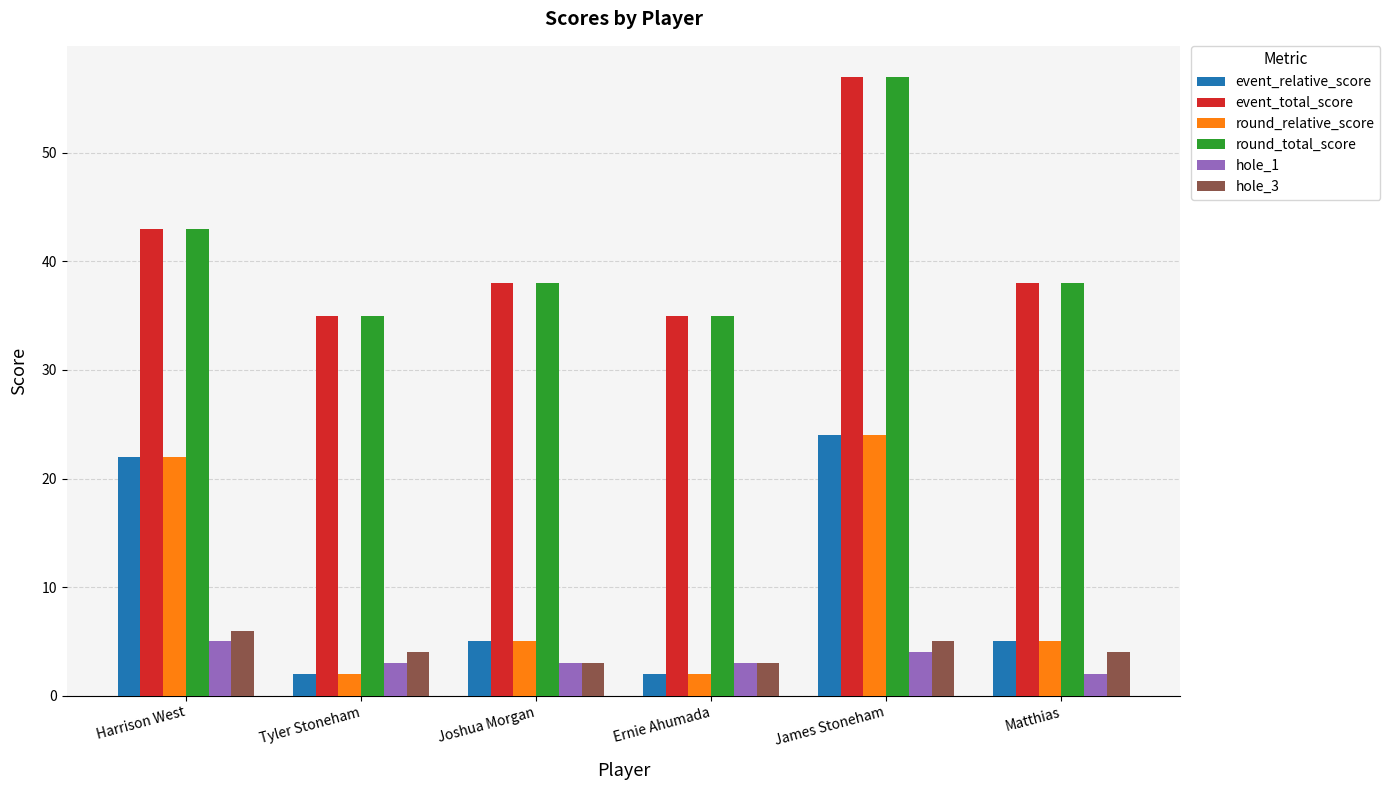

What is the label of the 5th bar from the right?

Tyler Stoneham